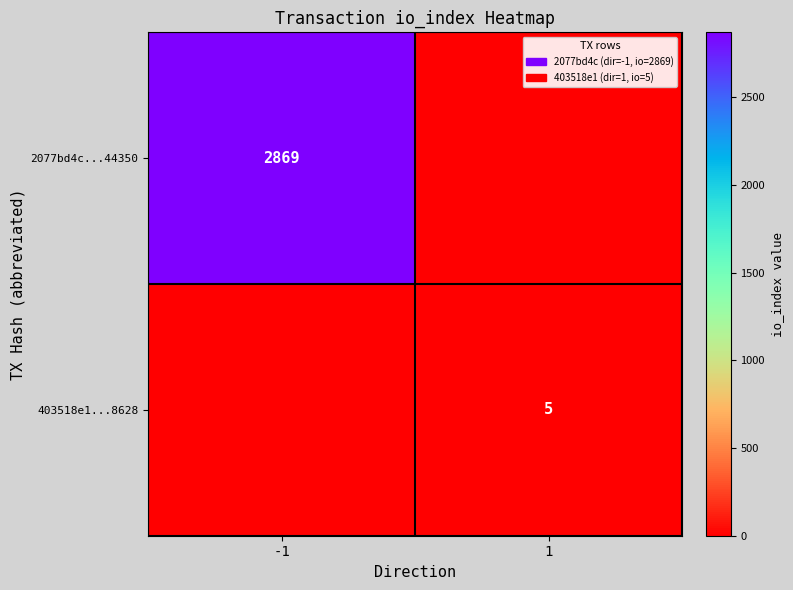

What is the total value across all series at 1?

5